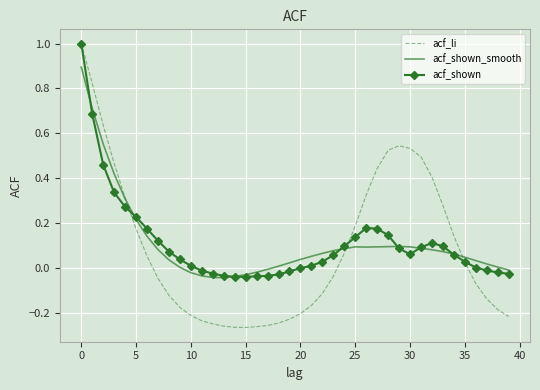

Which series has the largest range (max minus min)?

acf_li